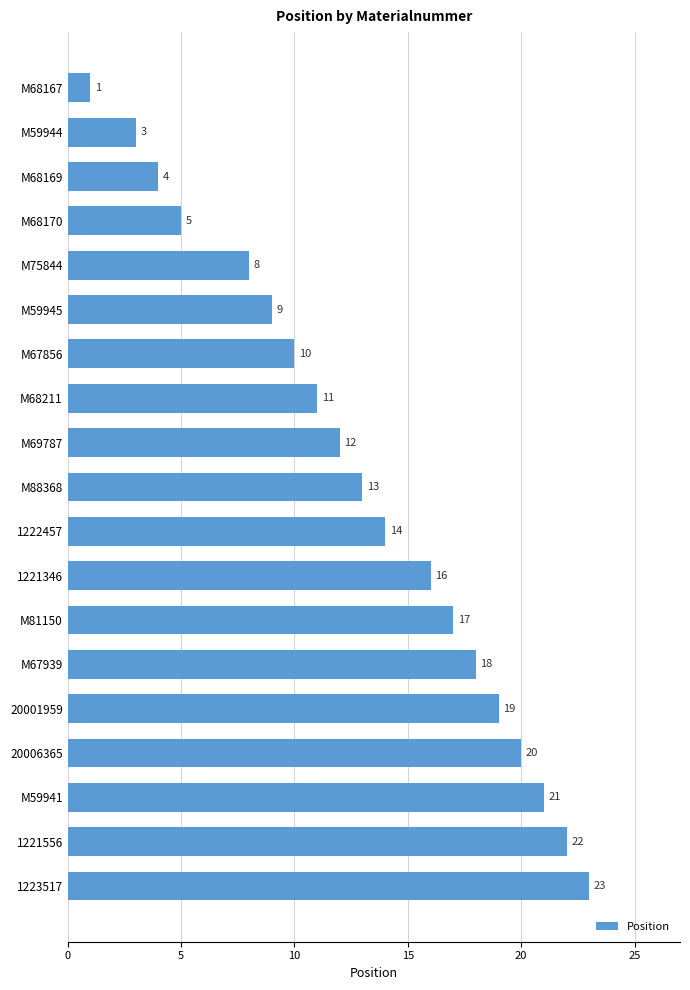

Which has a higher value, M68211 or 1222457?

1222457